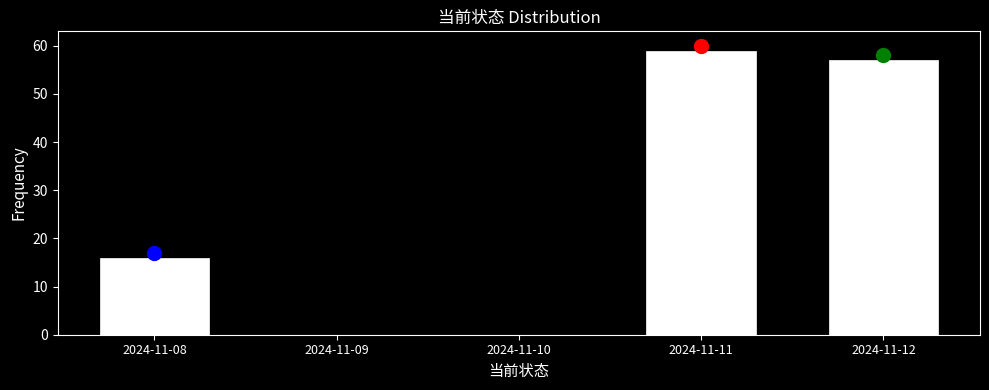

Reading right to left, transcribe all the data shown in this chart.

2024-11-12=57	2024-11-11=59	2024-11-10=0	2024-11-09=0	2024-11-08=16